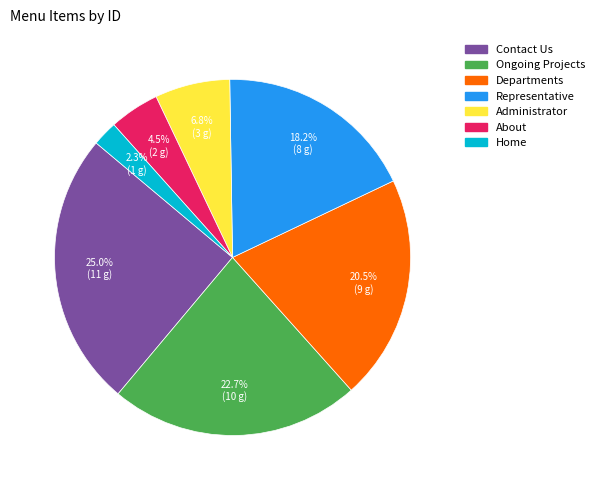

Count the number of slices in the pie.

7